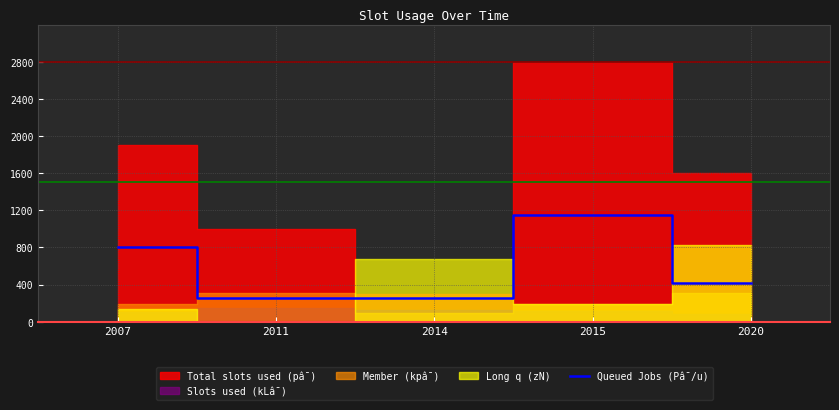

Reading left to right, list all the values displayed in this chart.

2007=800	2011=256	2014=256	2015=1152	2020=416